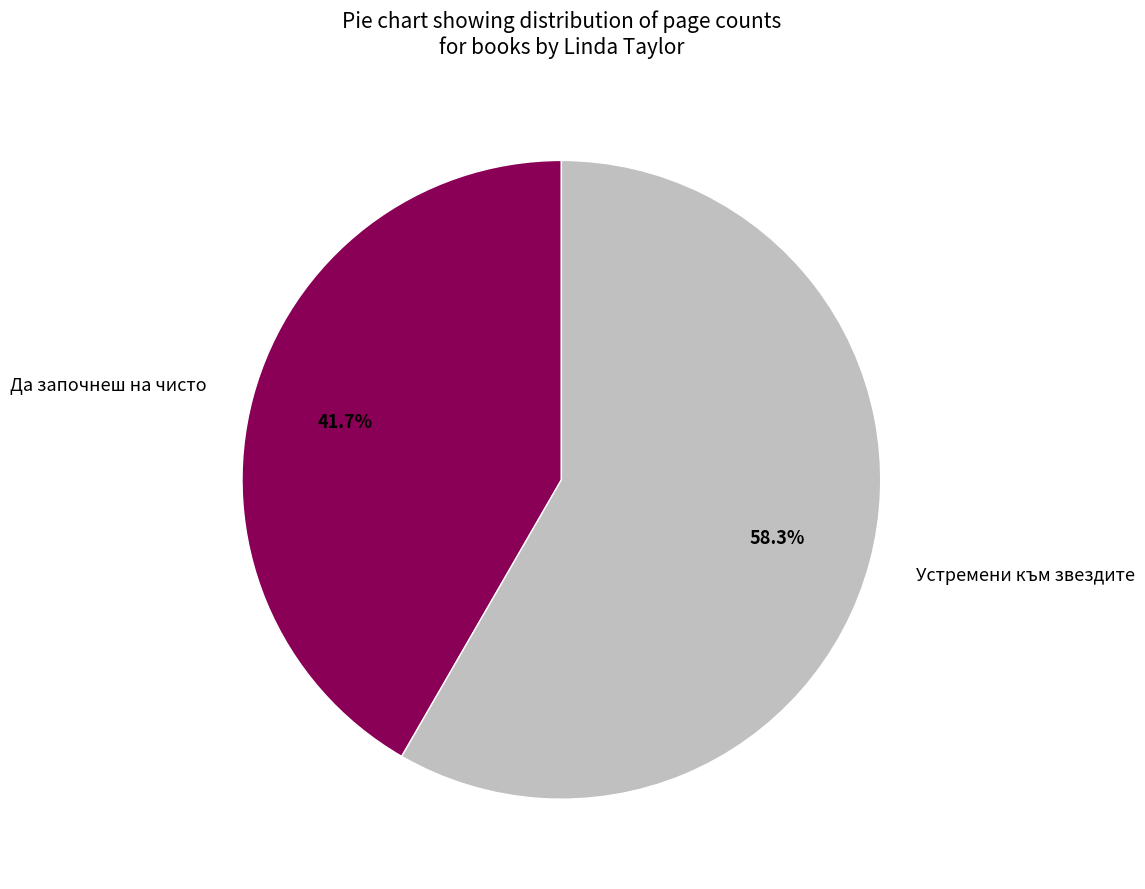

Combined, what portion of the pie is Да започнеш на чисто and Устремени към звездите?

100.0%